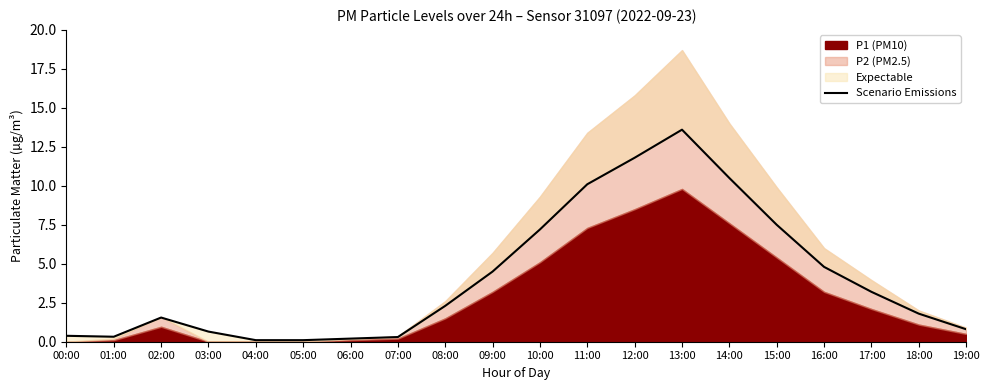

Reading right to left, transcribe all the data shown in this chart.

19:00=0.8	18:00=1.8	17:00=3.2	16:00=4.8	15:00=7.5	14:00=10.5	13:00=13.6	12:00=11.8	11:00=10.1	10:00=7.2	09:00=4.5	08:00=2.3	07:00=0.3	06:00=0.2	05:00=0.1	04:00=0.1	03:00=0.7	02:00=1.6	01:00=0.3	00:00=0.4